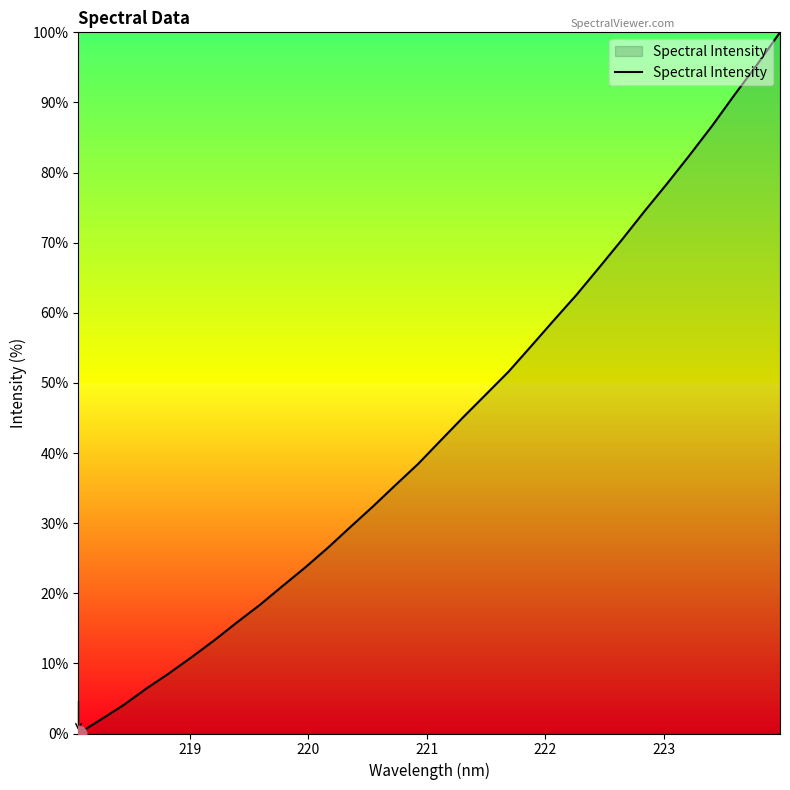

What is the difference between the maximum and minimum values?

100.0